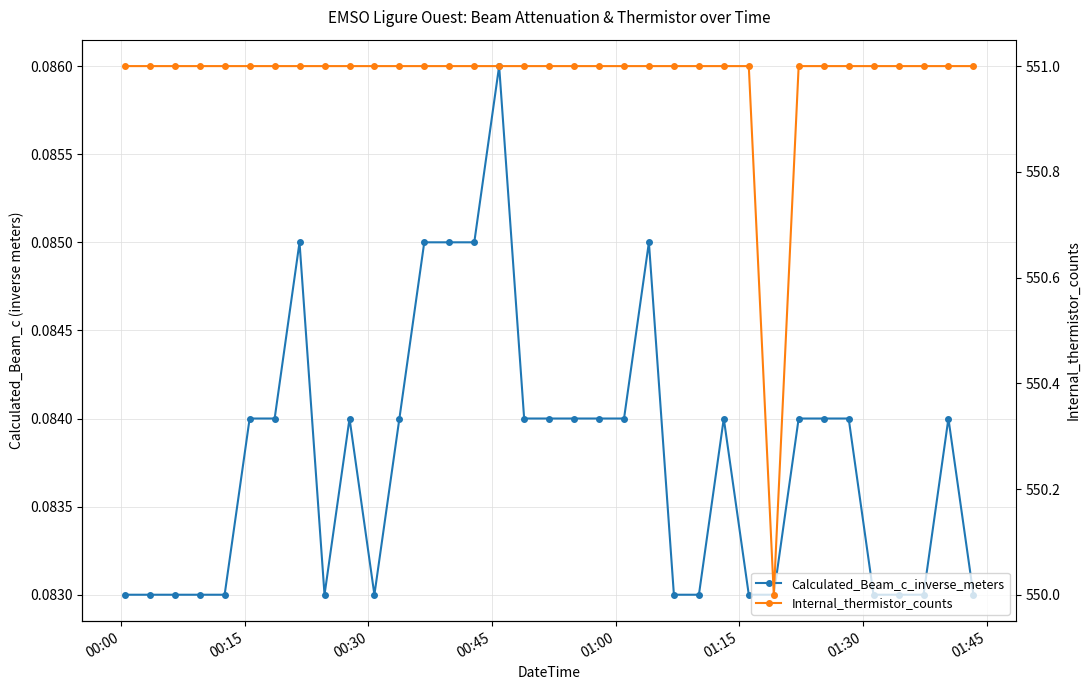

What is the highest value of the Internal_thermistor_counts series?

551.0